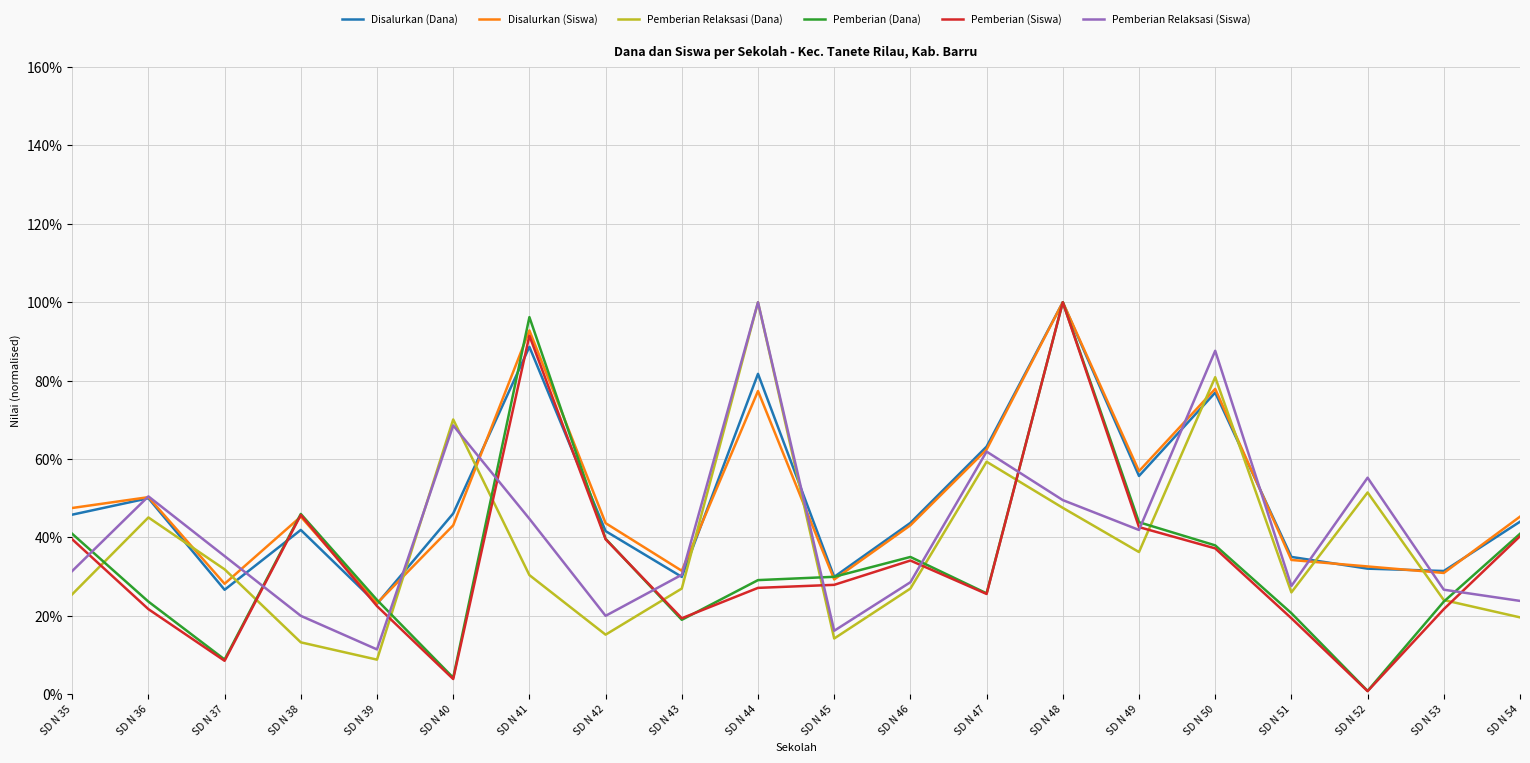

What are all the series names shown in the legend?

Disalurkan (Dana), Disalurkan (Siswa), Pemberian Relaksasi (Dana), Pemberian (Dana), Pemberian (Siswa), Pemberian Relaksasi (Siswa)